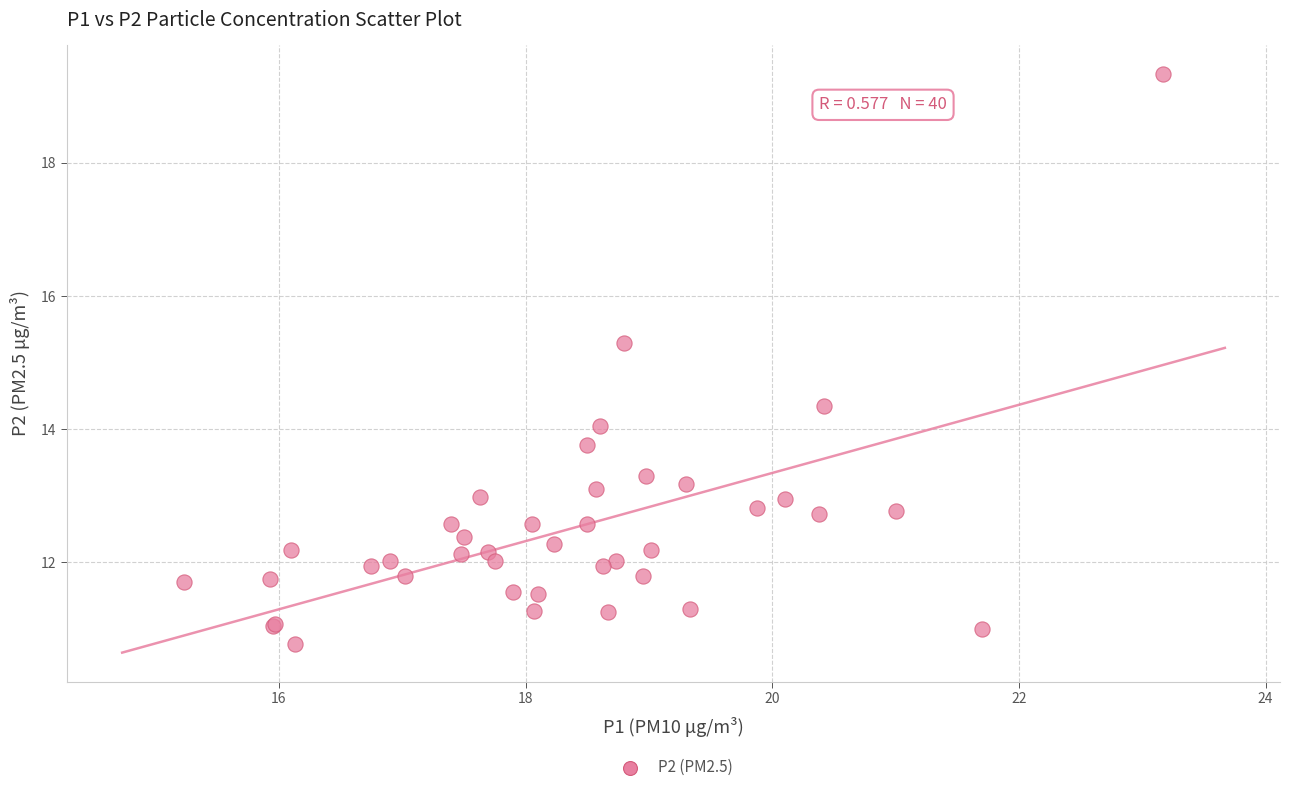

What Y value in the scatter plot is closest to 15?

15.3